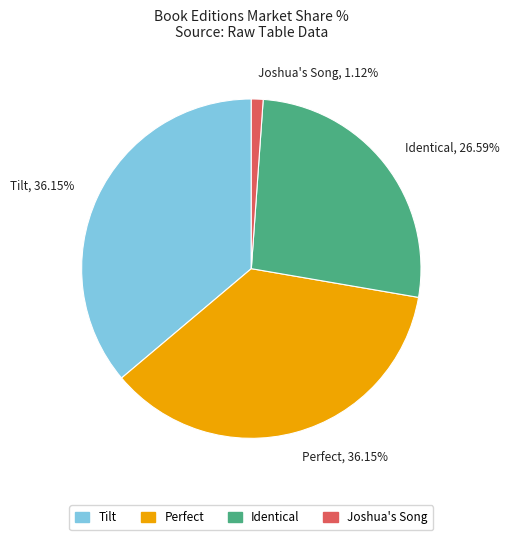

How many segments does this pie chart have?

4